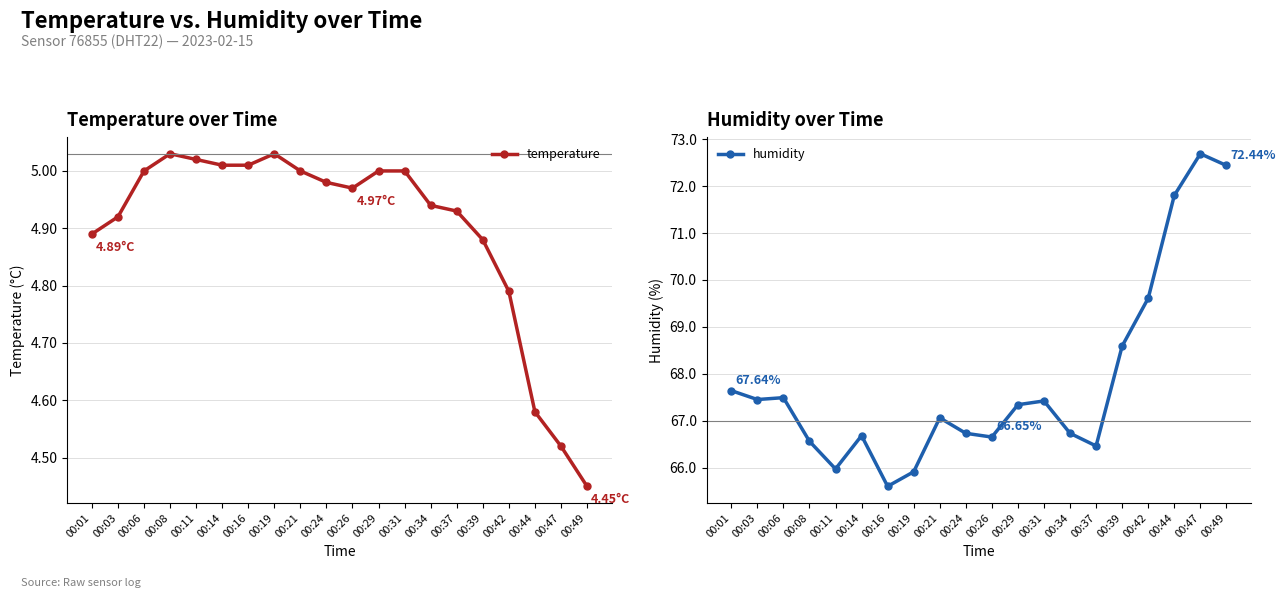

Reading right to left, extract all data points from this chart.

temperature: 00:49=4.5	00:47=4.5	00:44=4.6	00:42=4.8	00:39=4.9	00:37=4.9	00:34=4.9	00:31=5.0	00:29=5.0	00:26=5.0	00:24=5.0	00:21=5.0	00:19=5.0	00:16=5.0	00:14=5.0	00:11=5.0	00:08=5.0	00:06=5.0	00:03=4.9	00:01=4.9
humidity: 00:49=72.4	00:47=72.7	00:44=71.8	00:42=69.6	00:39=68.6	00:37=66.5	00:34=66.7	00:31=67.4	00:29=67.3	00:26=66.7	00:24=66.7	00:21=67.1	00:19=65.9	00:16=65.6	00:14=66.7	00:11=66.0	00:08=66.6	00:06=67.5	00:03=67.5	00:01=67.6